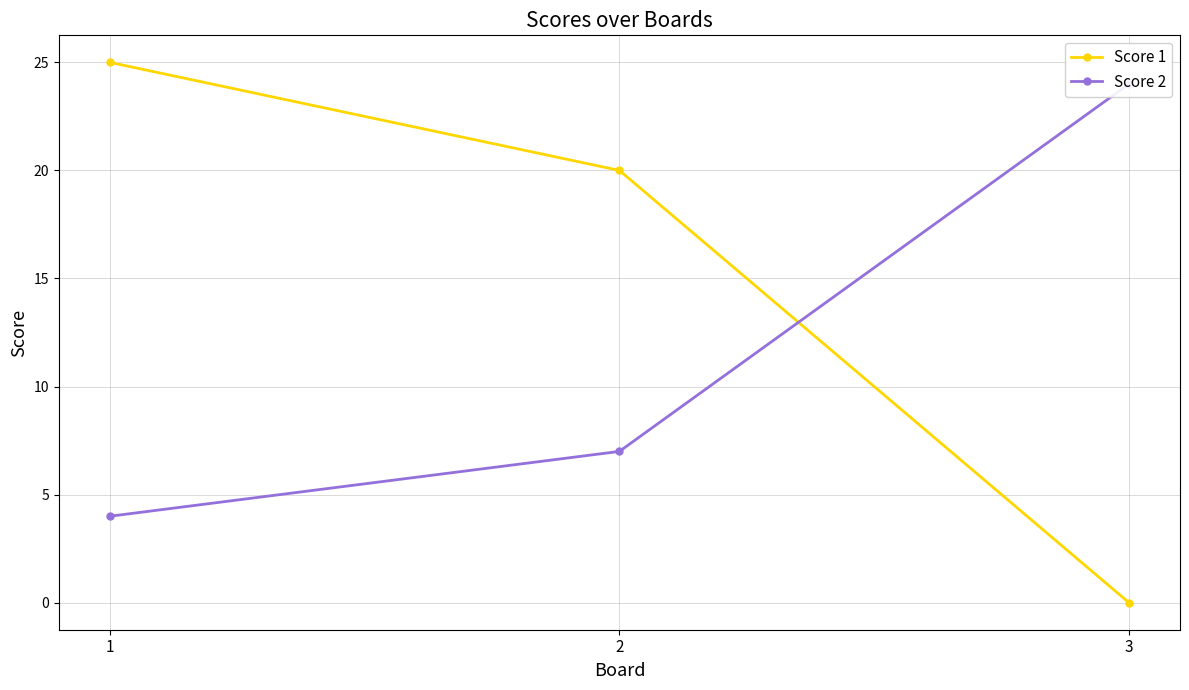

How many data points does each series have?

3